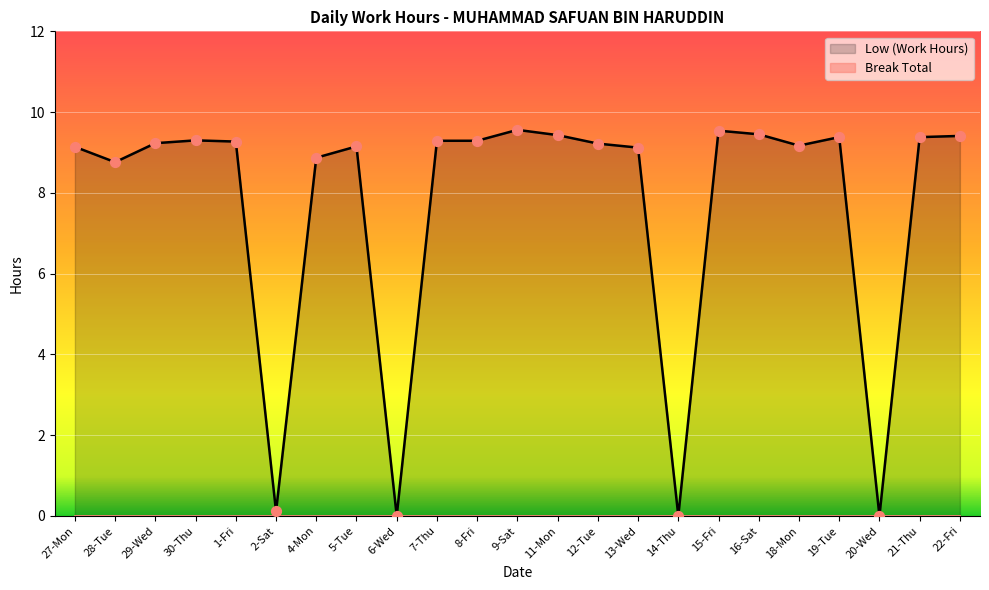

Which has a higher value, 12-Tue or 15-Fri?

15-Fri